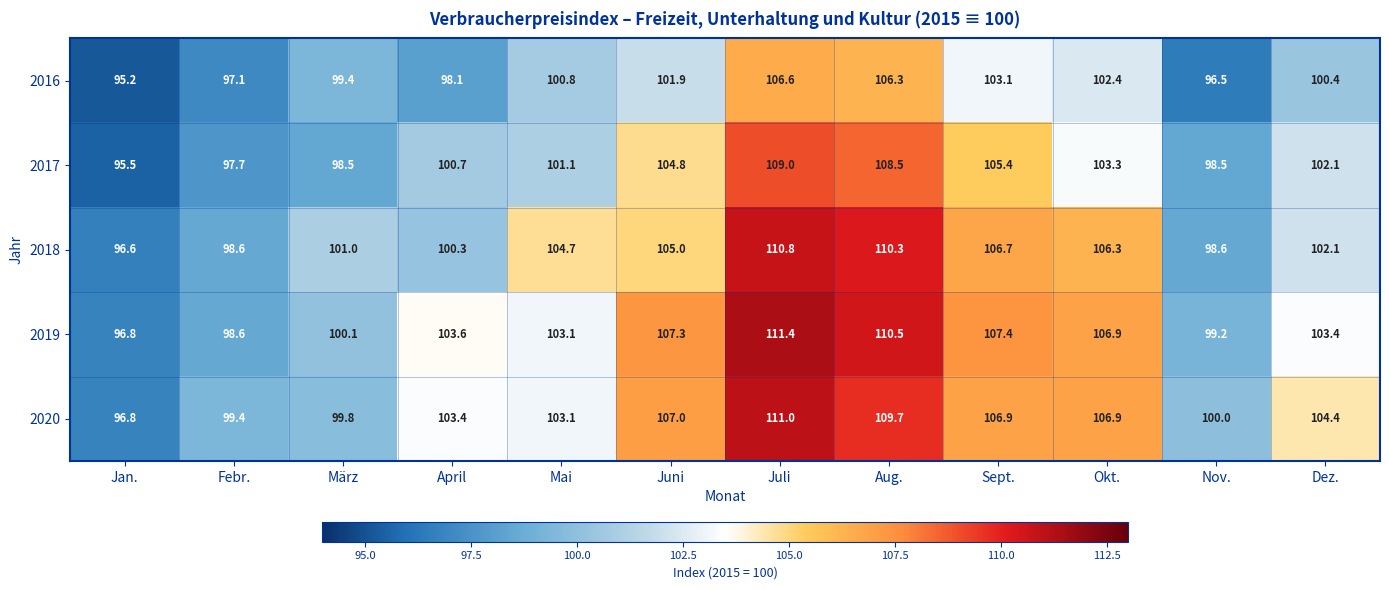

Which series changed the most between Mai and Juli?

2019